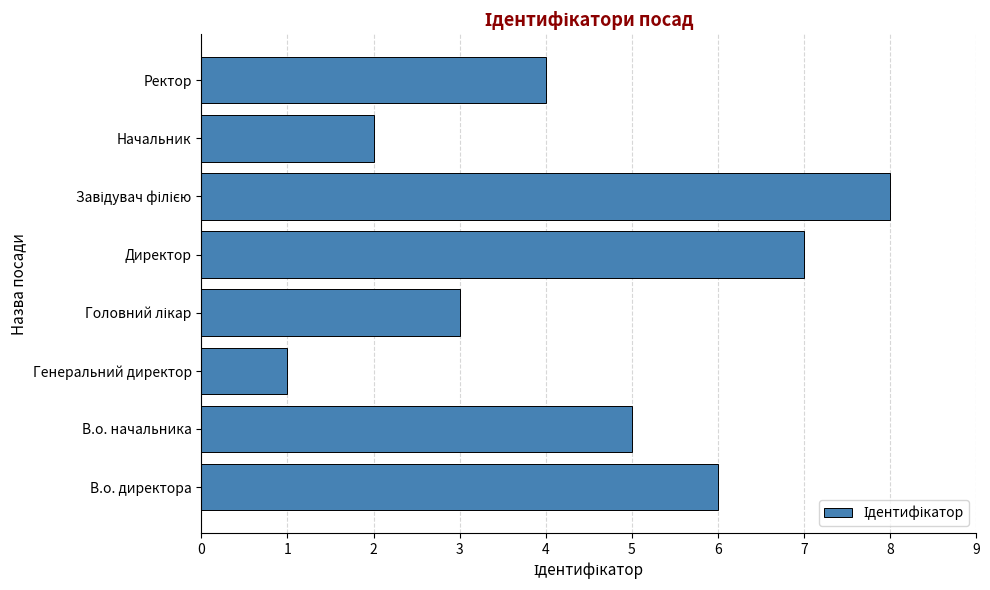

Approximately how many times larger is the value at Директор compared to В.о. начальника?

1.4